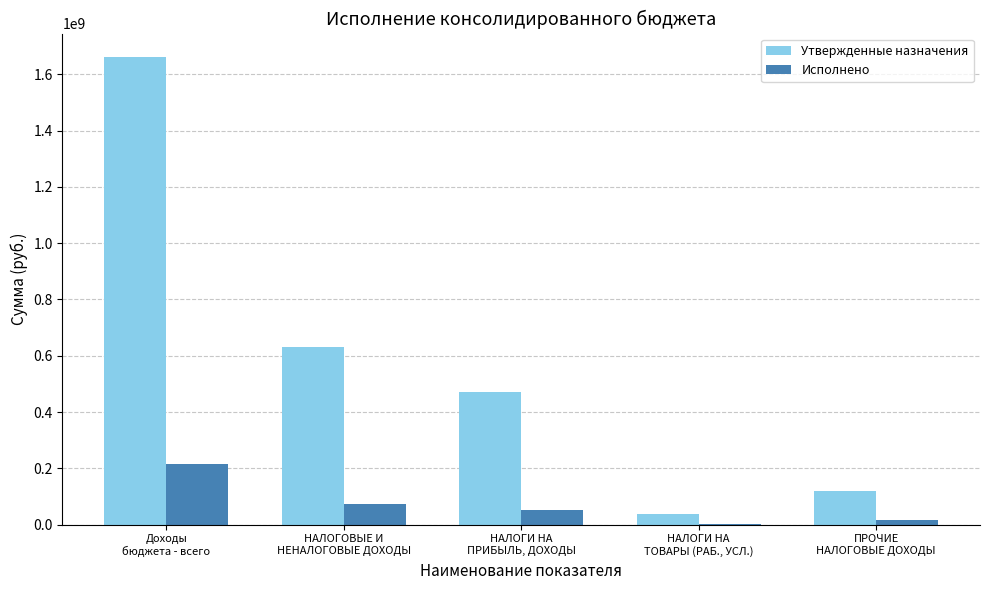

What is the maximum value shown in the chart?

1661580114.3